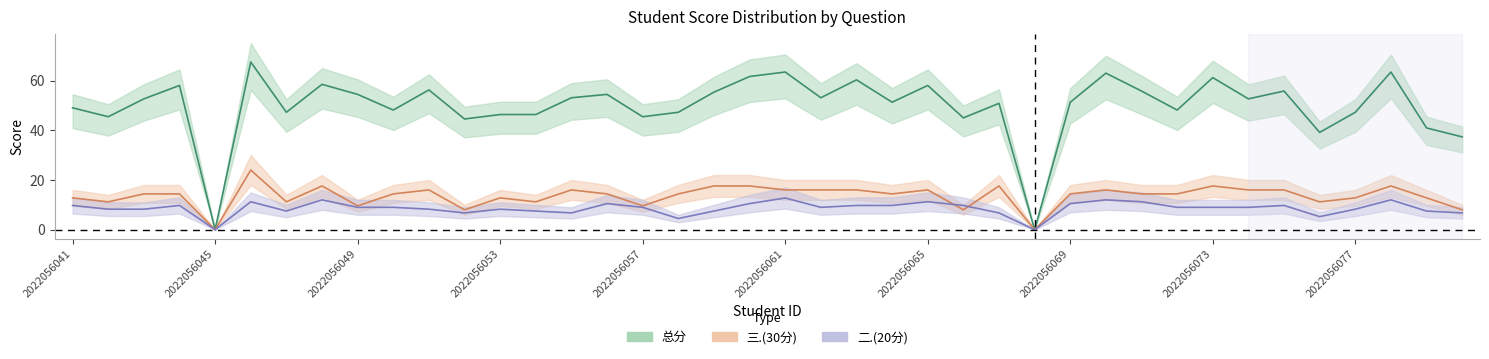

In 三.(30分), how many points are lower than both neighbors (excluding endpoints)?

11